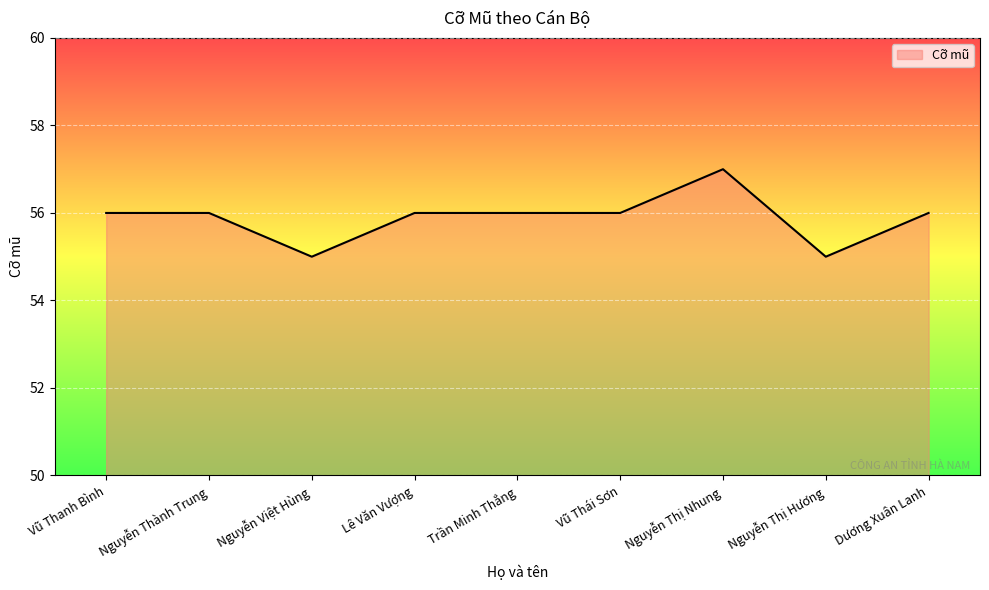

What is the greatest value displayed?

57